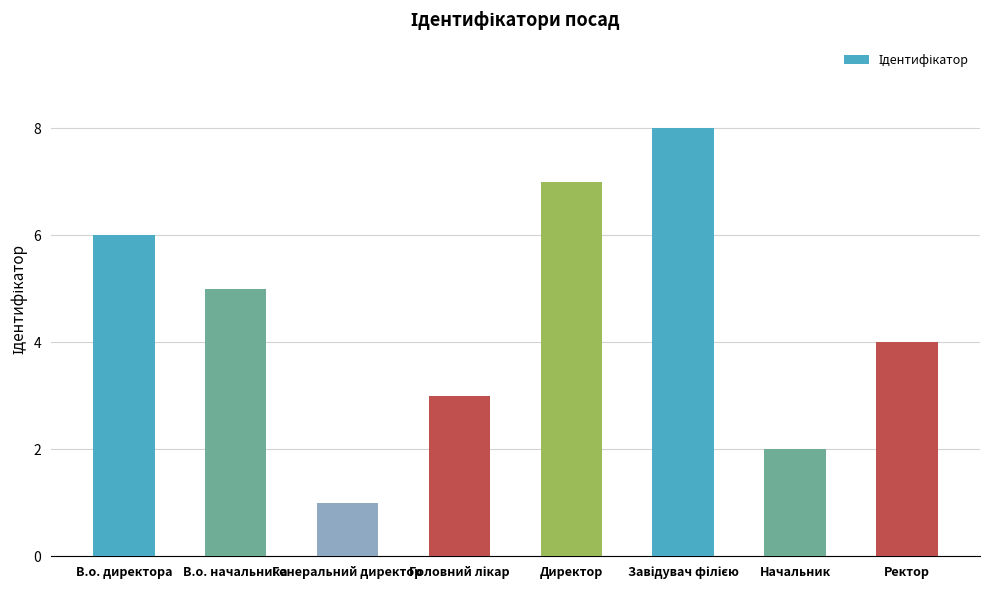

At which category does the chart reach its minimum across all series?

Генеральний директор